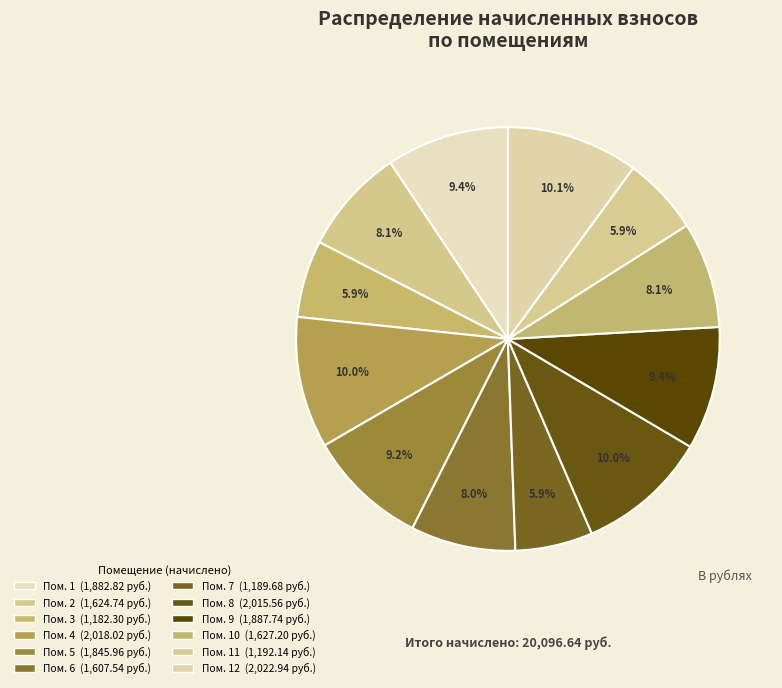

Which category has the biggest portion of the pie?

12